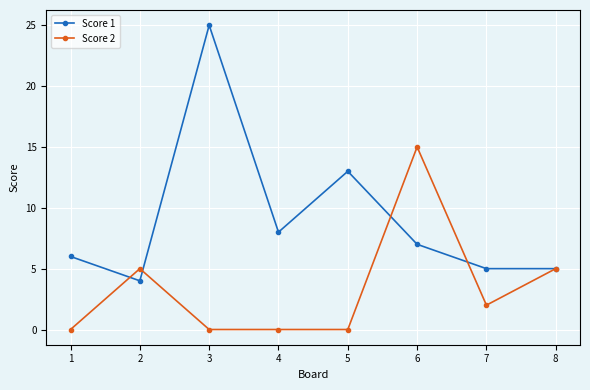

True or false: Score 2 has a value of 5 at 2.

True